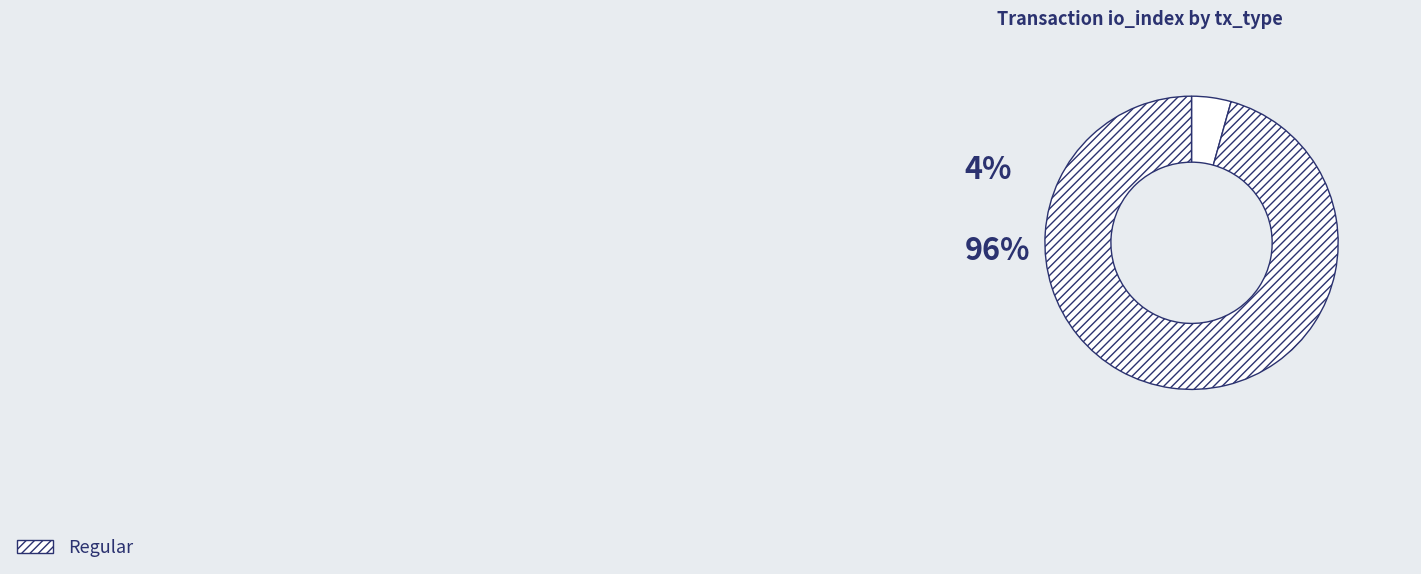

Count the number of slices in the pie.

2